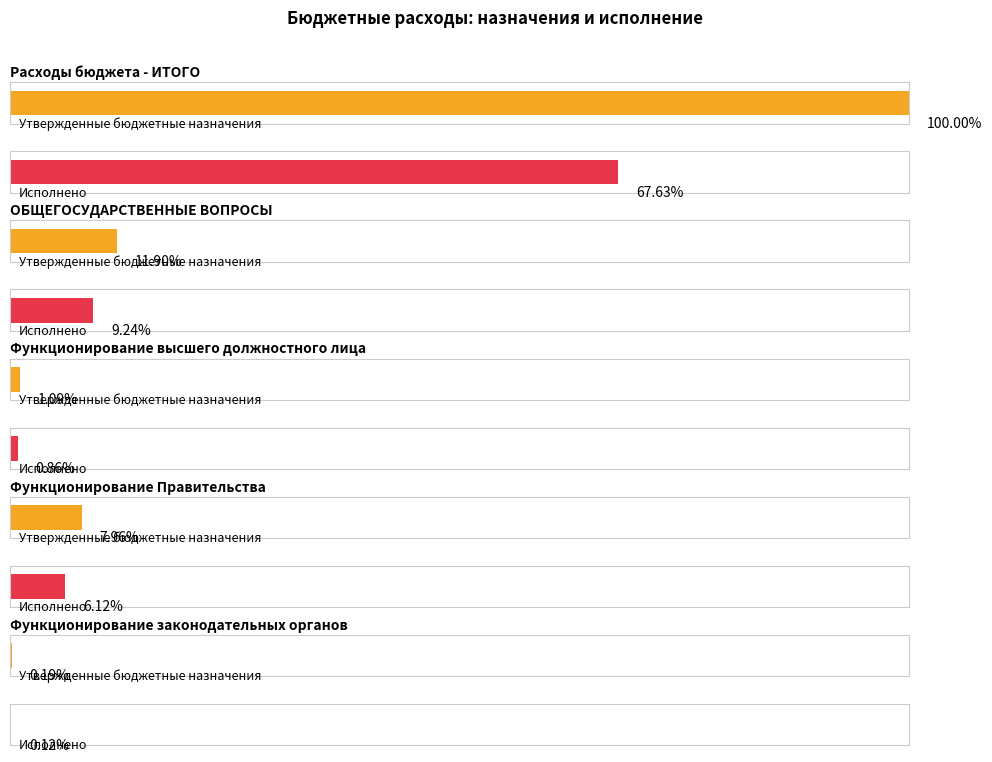

At which category is the sum across all series the highest?

Расходы бюджета - ИТОГО